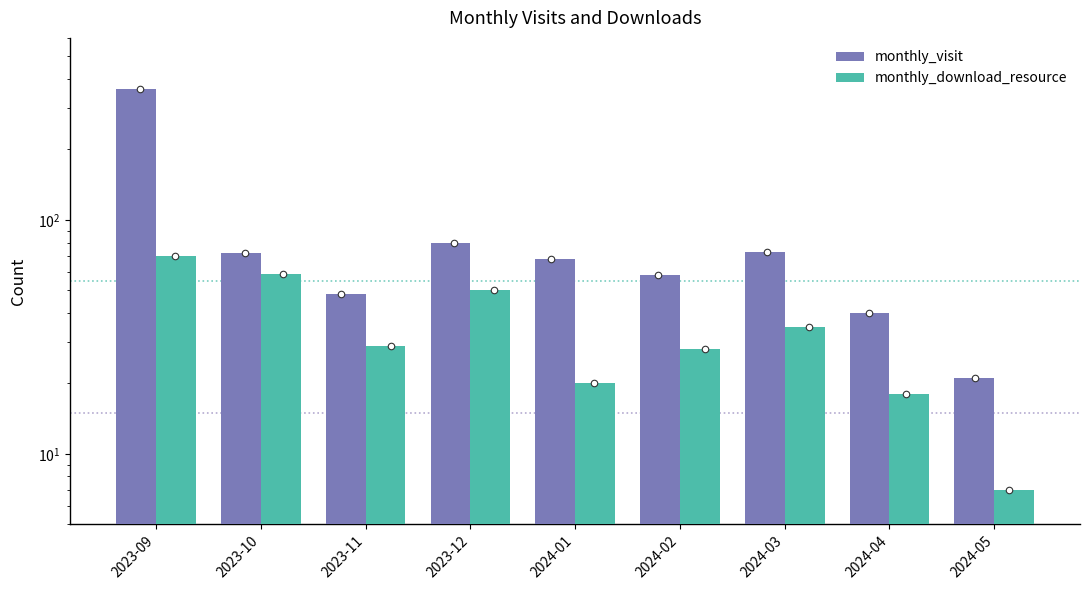

Which series reaches the maximum Y coordinate?

monthly_visit